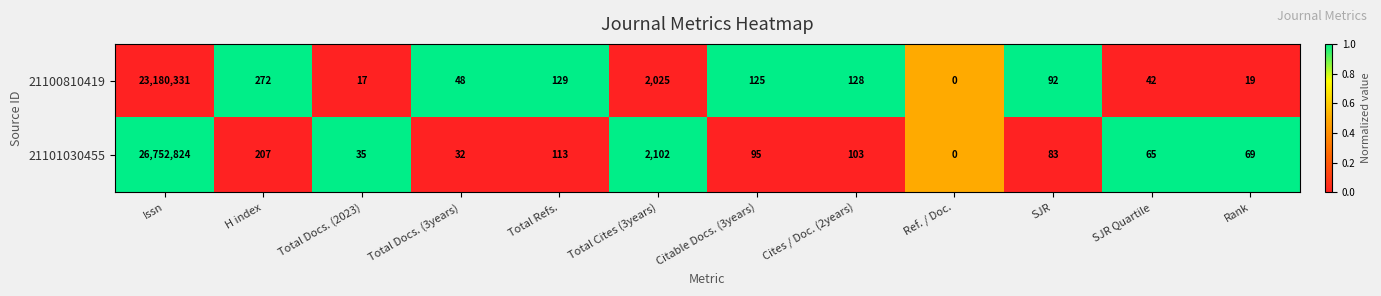

What is the average value of the 21101030455 series?

2229644